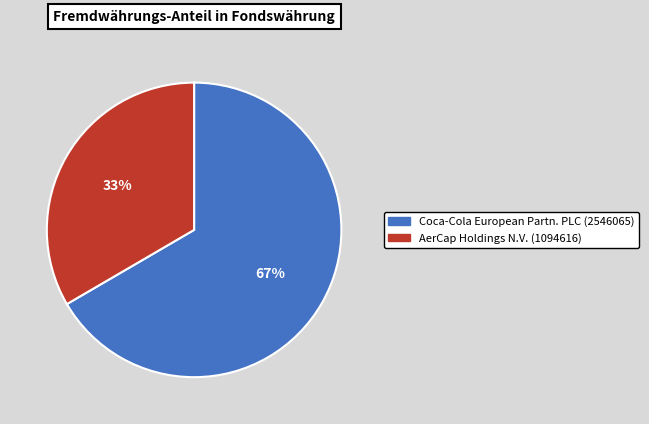

What percentage is the Coca-Cola European Partn. PLC (2546065) slice, to the nearest percent?

67%